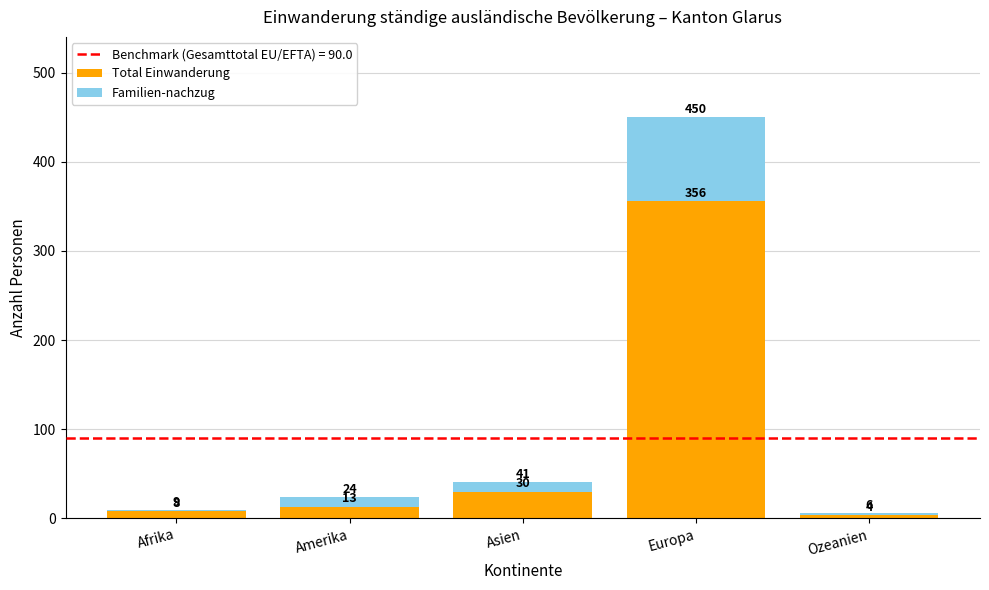

The Total Einwanderung series shows 30 at Asien. True or false?

True